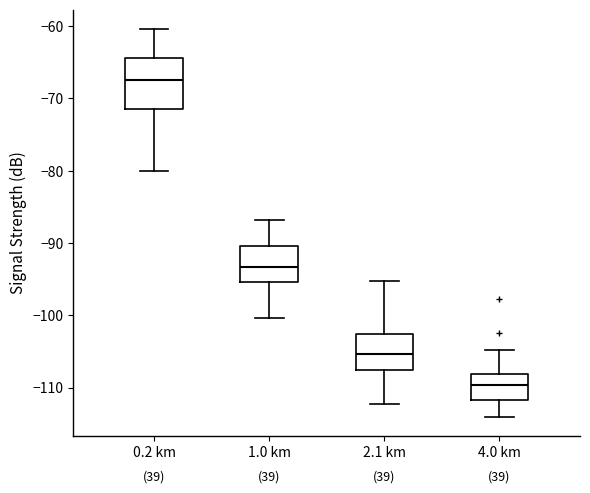

Which box's median line is the highest?

0.2 km